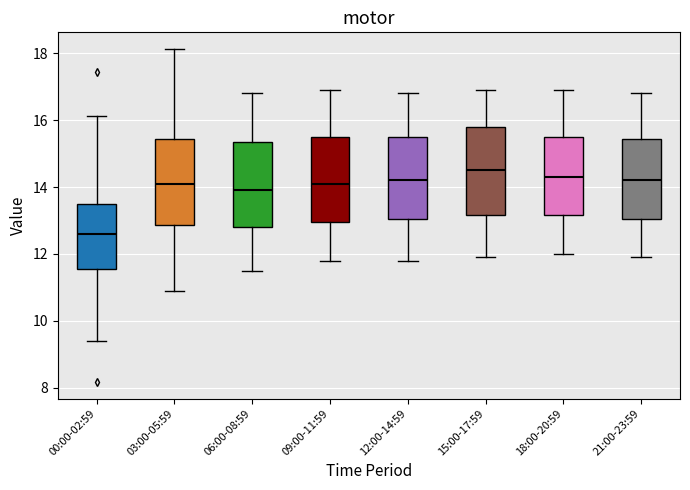

Reading left to right, read every box against the y-axis: the position of its median line, the range the box covers, and the ends of its whiskers. The values are not printed on the chart, so give them approximately, as read against the axis.

00:00-02:59: median 12.6, box 11.6 to 13.4, whiskers 9.4 to 16.2
03:00-05:59: median 14.2, box 12.8 to 15.4, whiskers 11.0 to 18.2
06:00-08:59: median 14.0, box 12.8 to 15.4, whiskers 11.6 to 16.8
09:00-11:59: median 14.2, box 13.0 to 15.6, whiskers 11.8 to 17.0
12:00-14:59: median 14.2, box 13.0 to 15.6, whiskers 11.8 to 16.8
15:00-17:59: median 14.6, box 13.2 to 15.8, whiskers 12.0 to 17.0
18:00-20:59: median 14.4, box 13.2 to 15.6, whiskers 12.0 to 17.0
21:00-23:59: median 14.2, box 13.0 to 15.4, whiskers 12.0 to 16.8